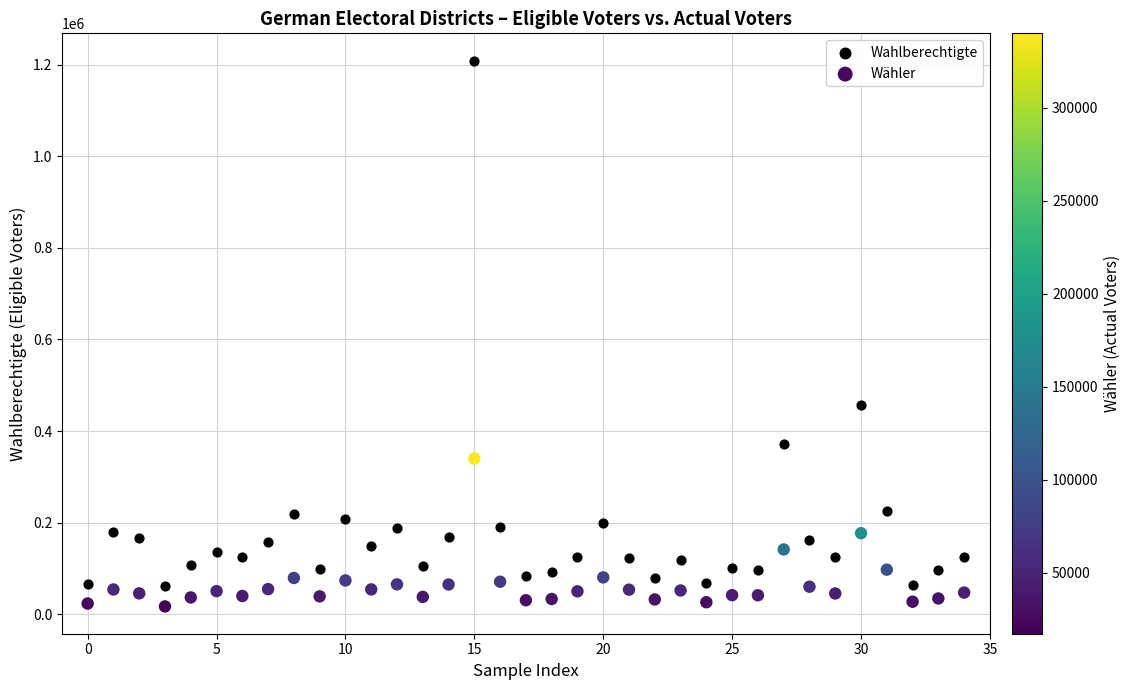

Which series has the largest Y range (max minus min)?

Wahlberechtigte